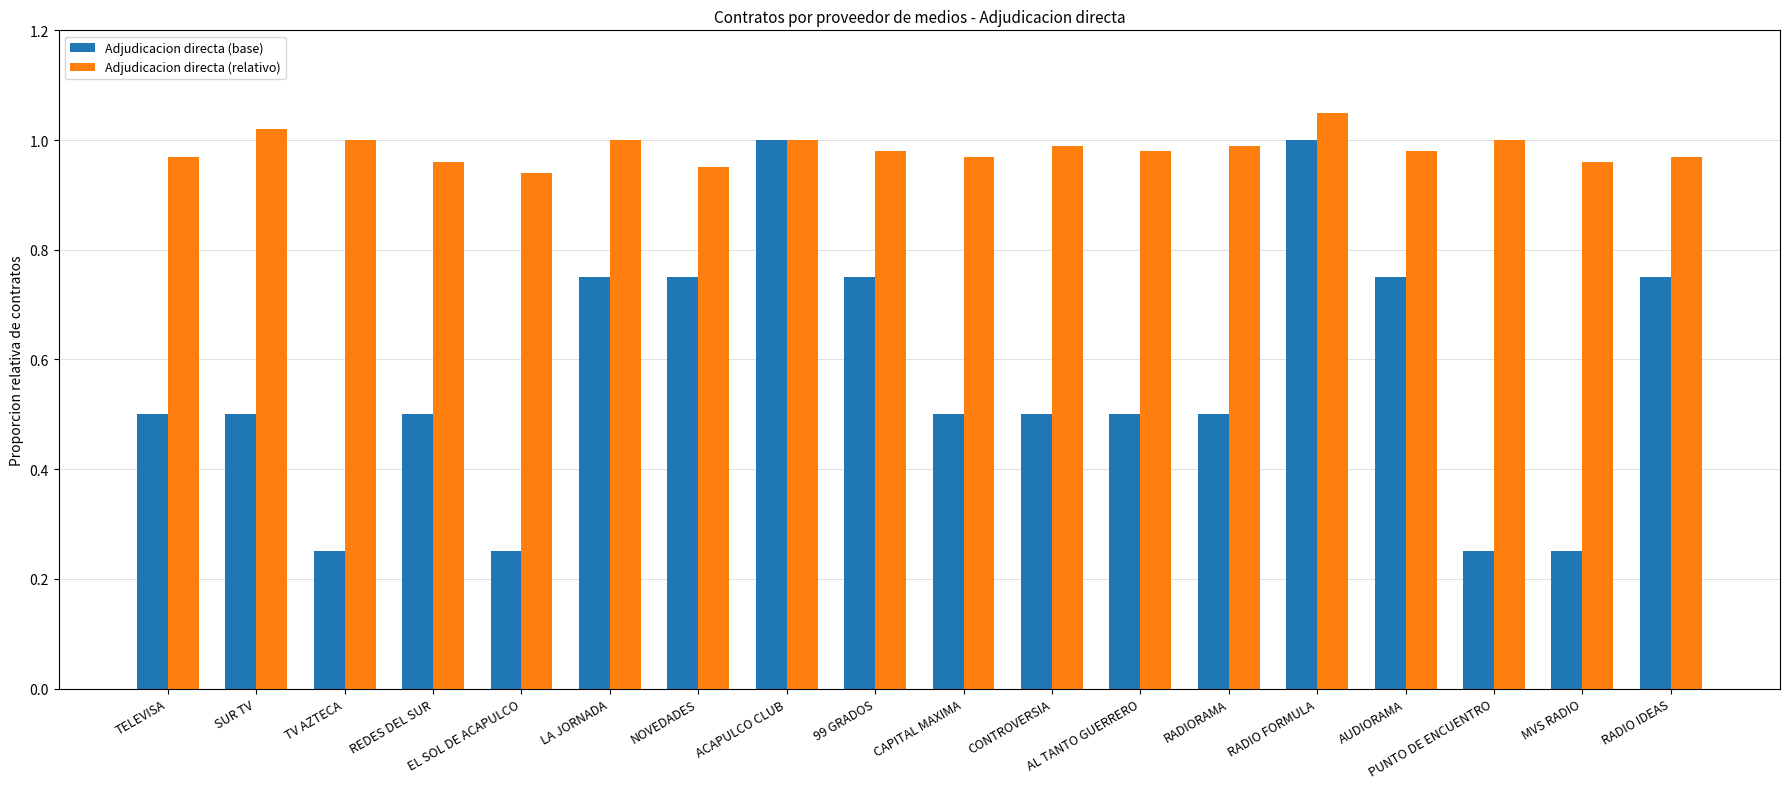

Which series has the largest total across all categories?

Adjudicacion directa (relativo)